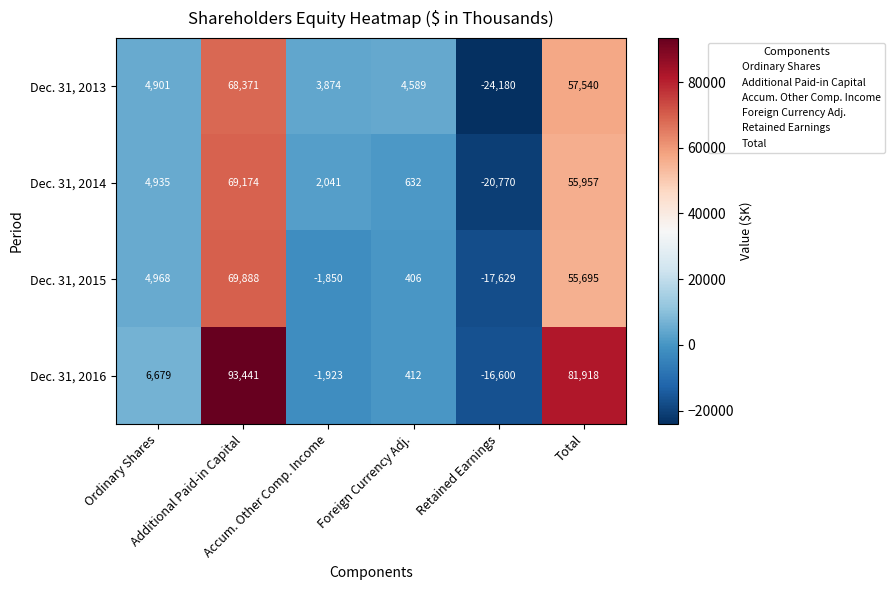

Which series has the largest range (max minus min)?

Dec. 31, 2016